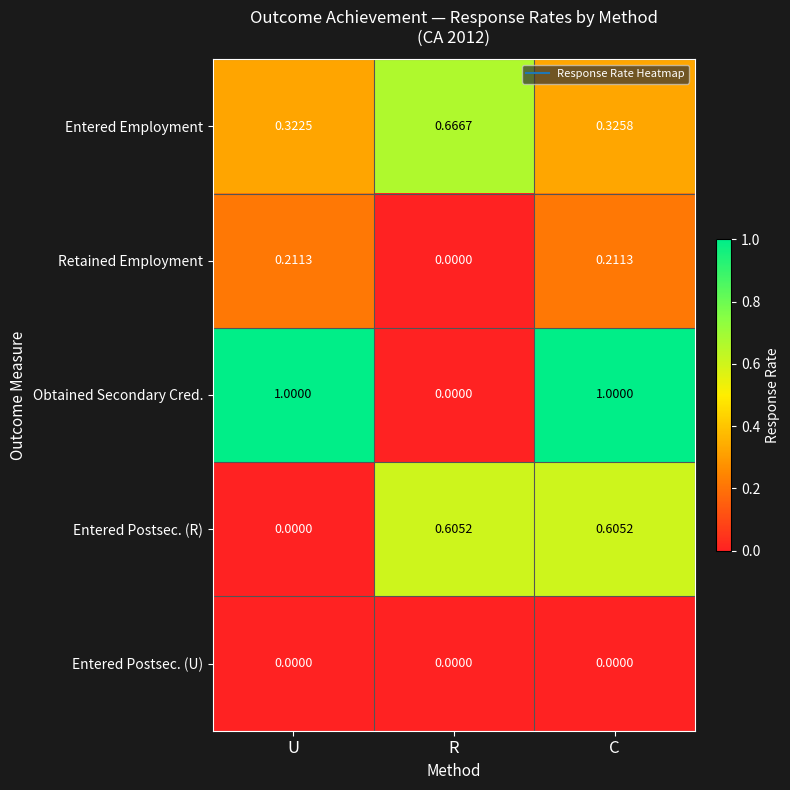

Which series has the largest total across all categories?

Obtained Secondary Cred.